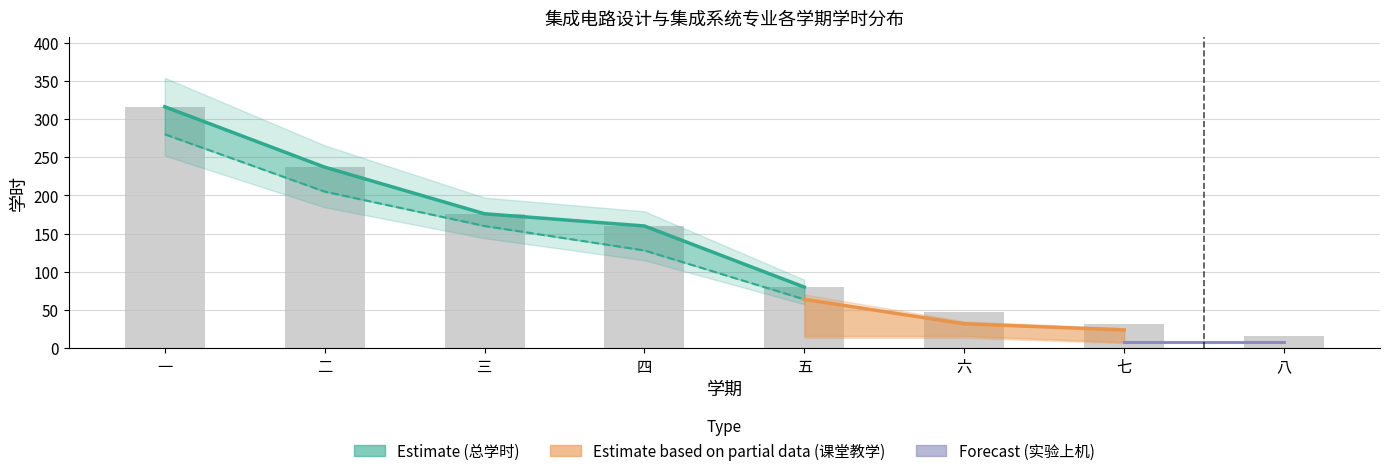

Which has a higher value, 八 or 七?

七